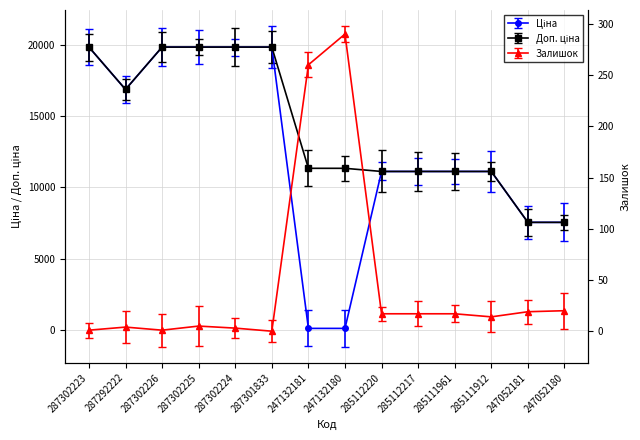

Does the chart display data point markers on the line(s)?

Yes